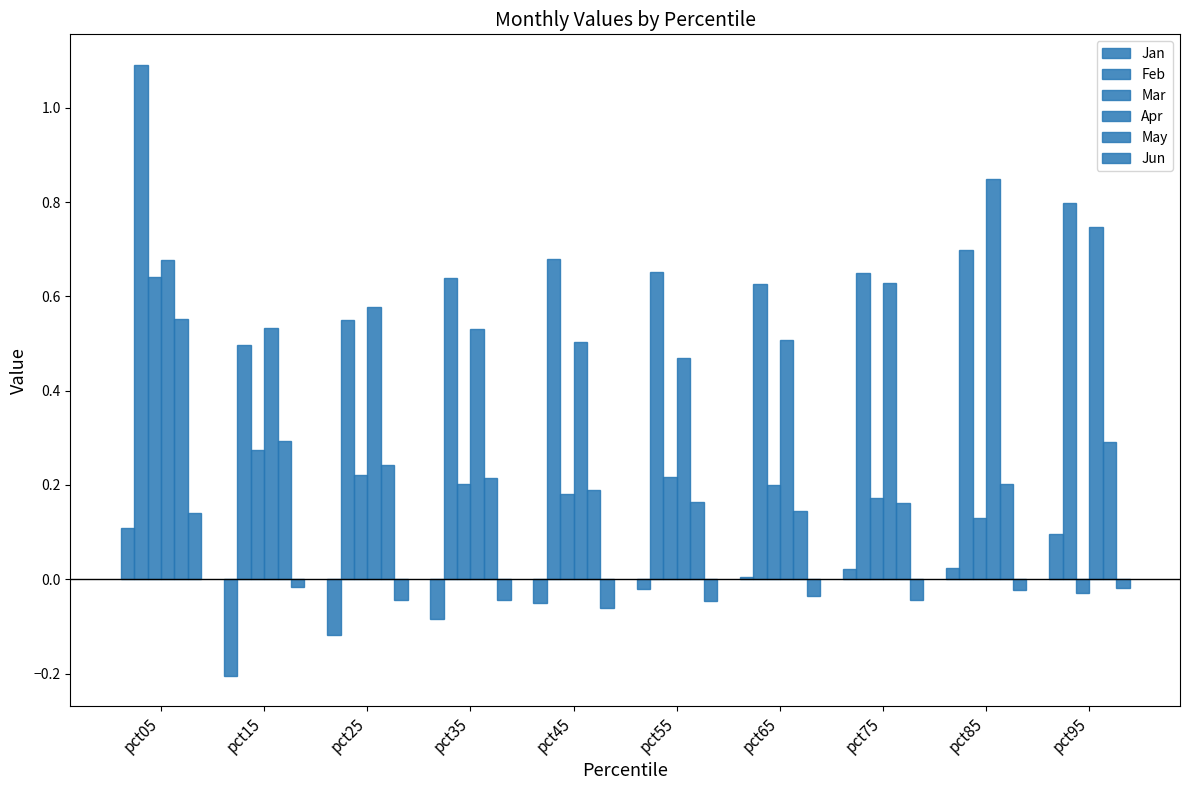

Does the chart contain stacked bars?

No